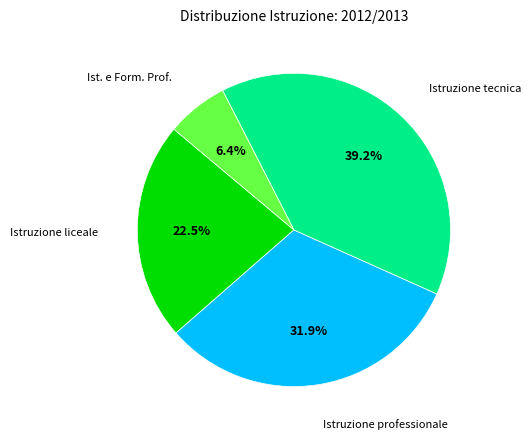

How many segments does this pie chart have?

4